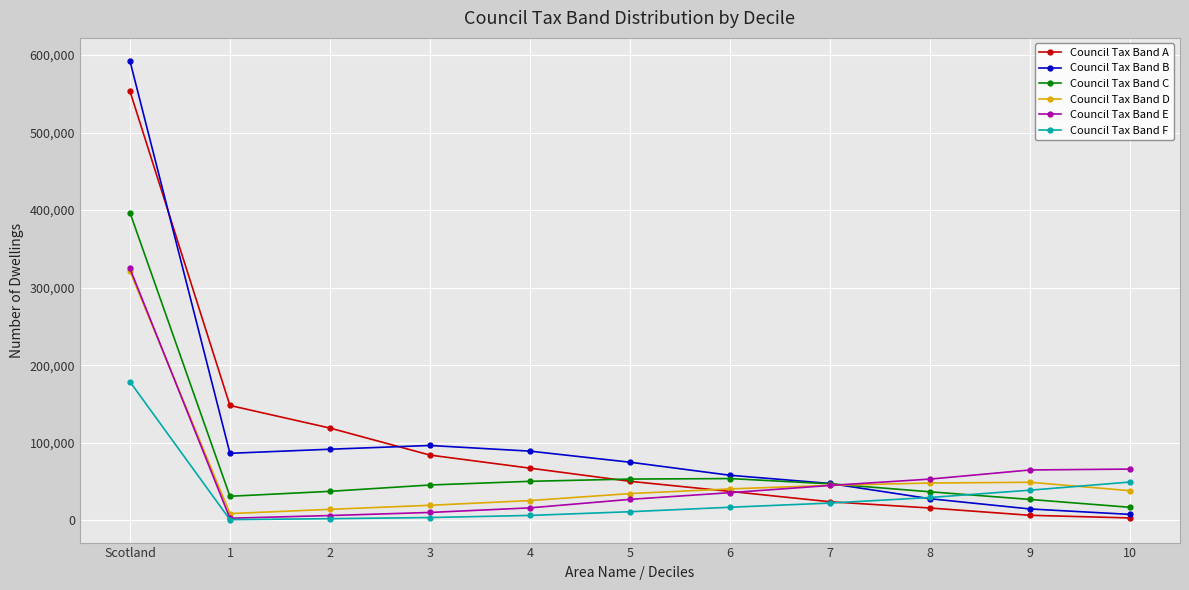

What is the maximum value for Council Tax Band F?

178639